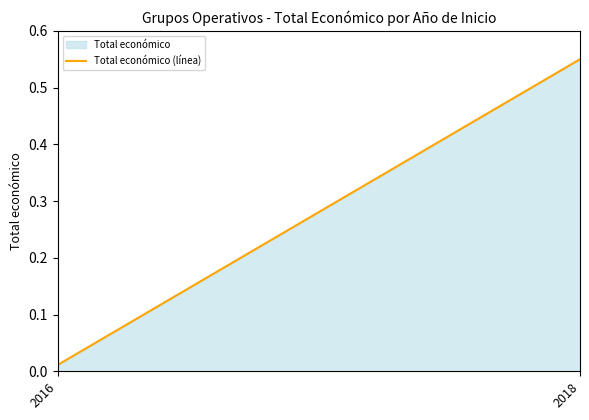

Reading right to left, transcribe all the data shown in this chart.

2018=0.6	2016=0.0